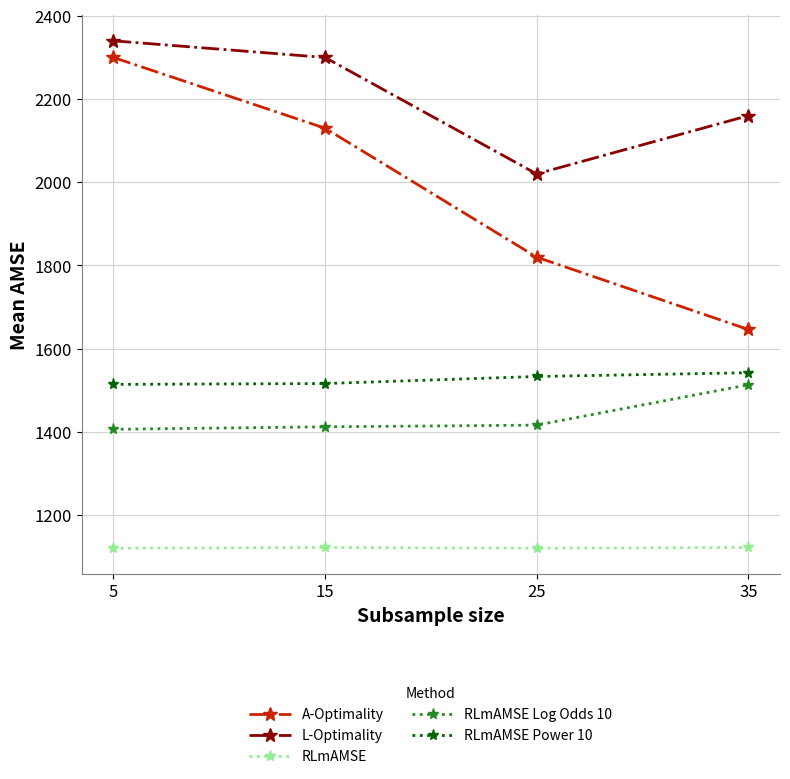

How many series are shown in this chart?

5